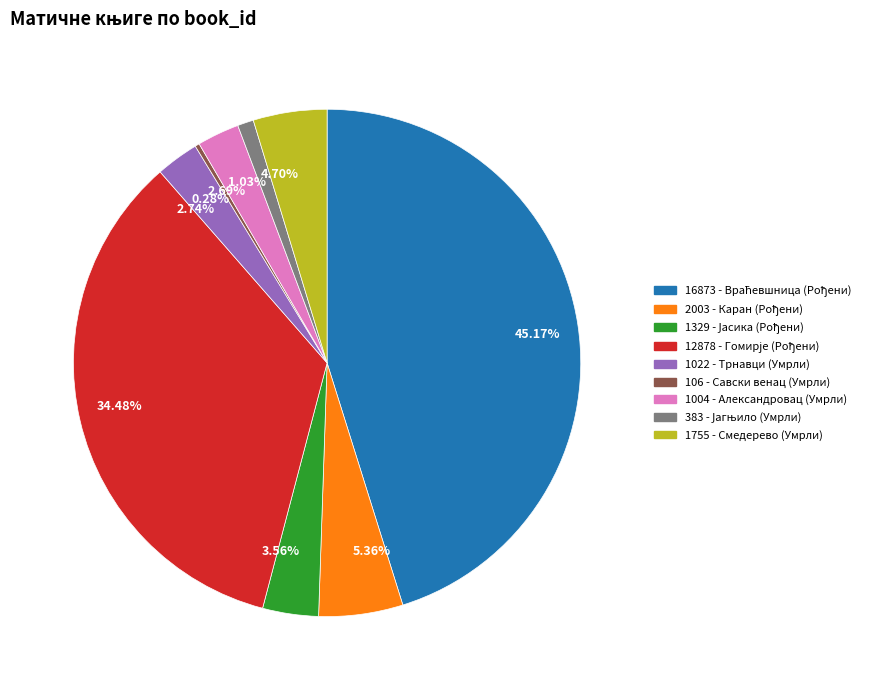

Which category has the smallest portion of the pie?

106 - Савски венац (Умрли)